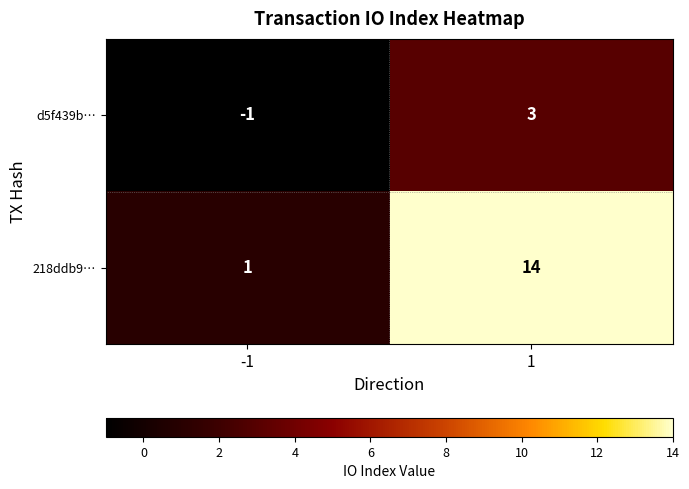

Which series has the largest total across all categories?

218ddb9…